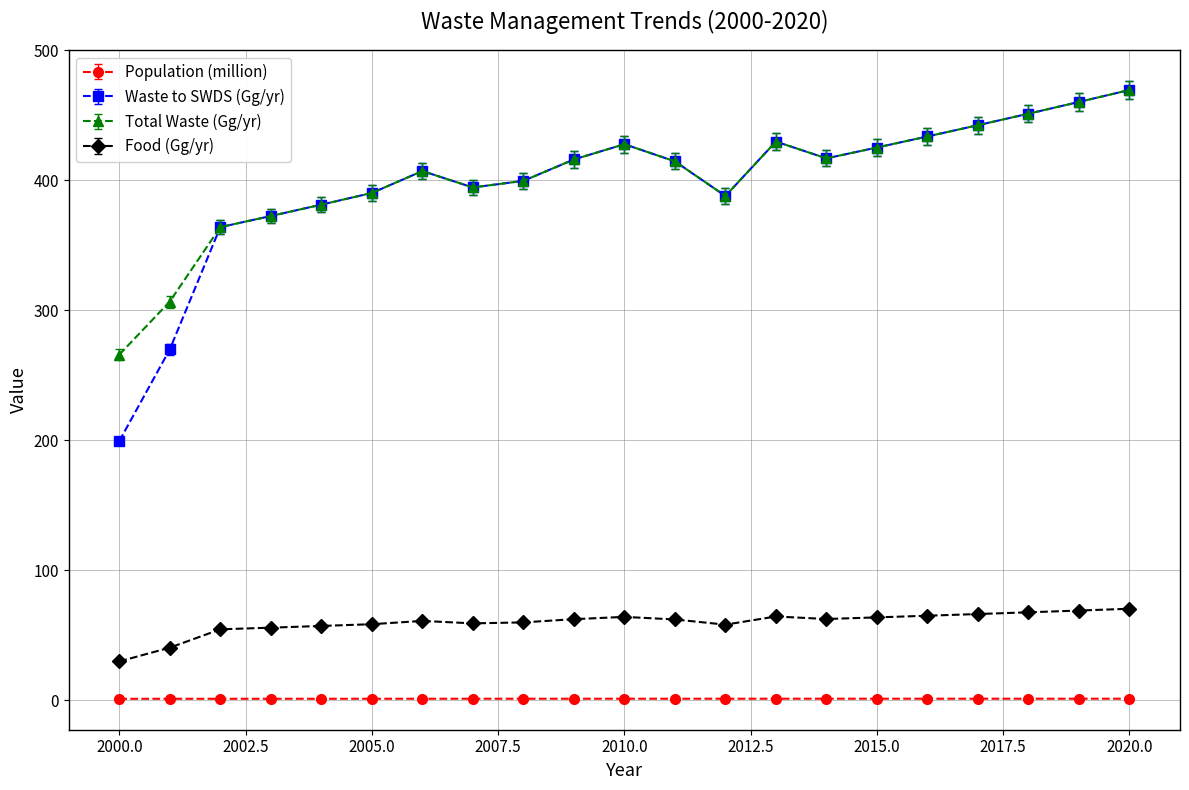

True or false: Total Waste (Gg/yr) and Population (million) intersect in this chart.

False